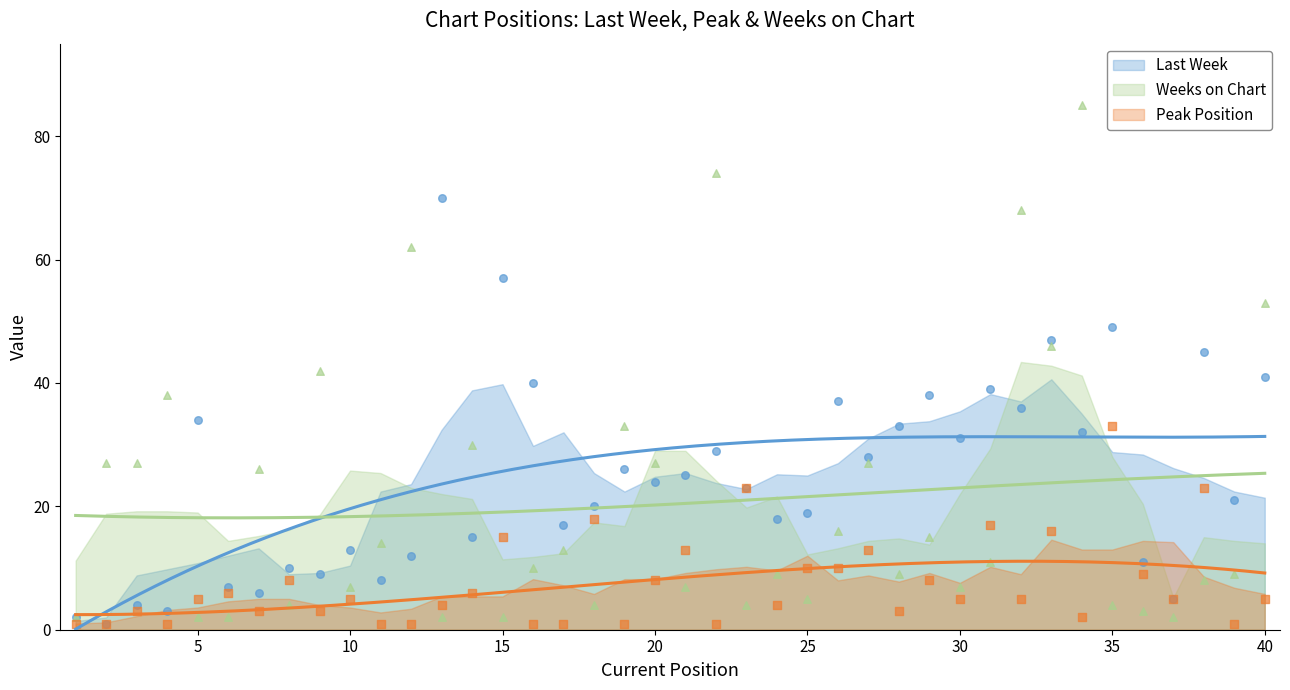

What is the total value across all series at 10?

25